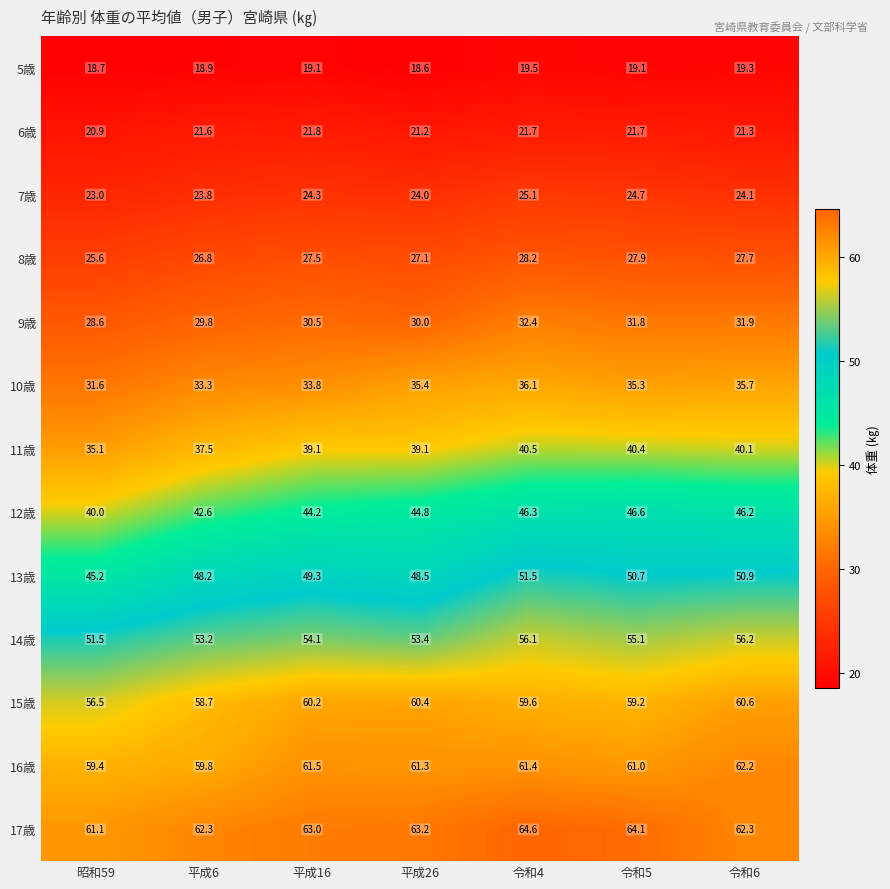

Rank the categories by 16歳 value from lowest to highest.

昭和59, 平成6, 令和5, 平成26, 令和4, 平成16, 令和6